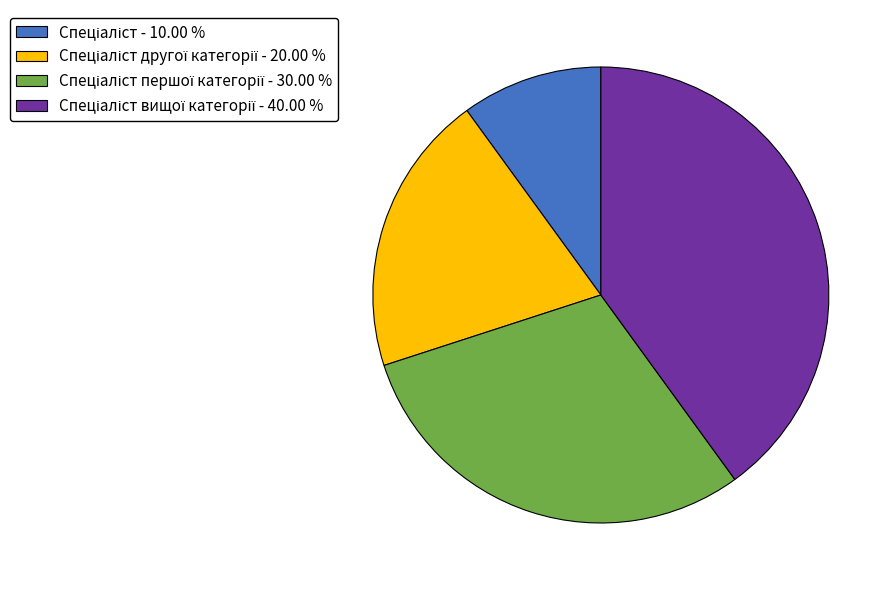

Is there a majority slice in this chart?

No